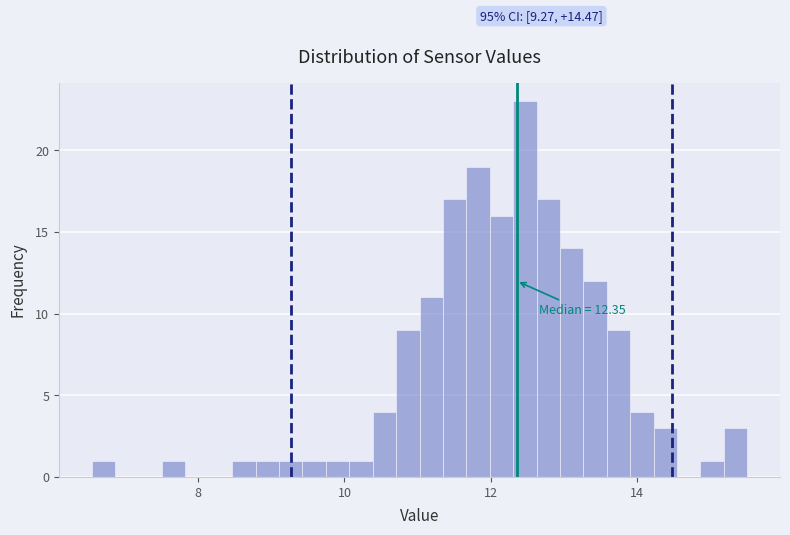

Around what value on the x-axis is the tallest bar? Give the approximate position of its centre, as read against the axis.

12.4